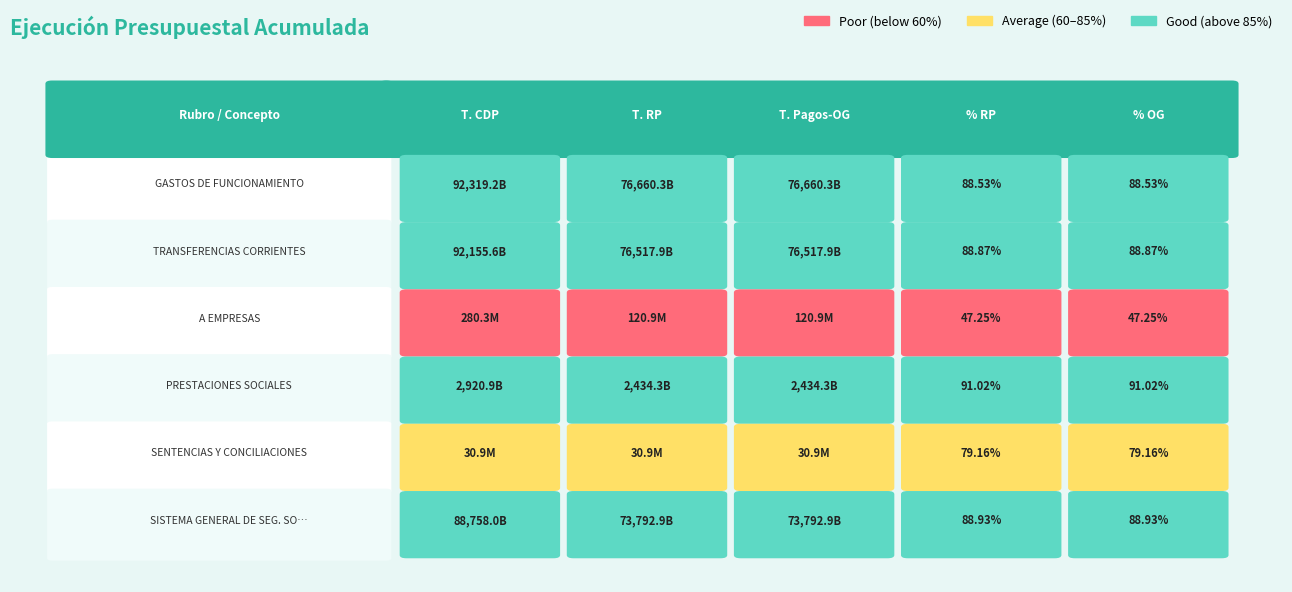

Between 1 and 4, which series saw the biggest shift?

GASTOS DE FUNCIONAMIENTO